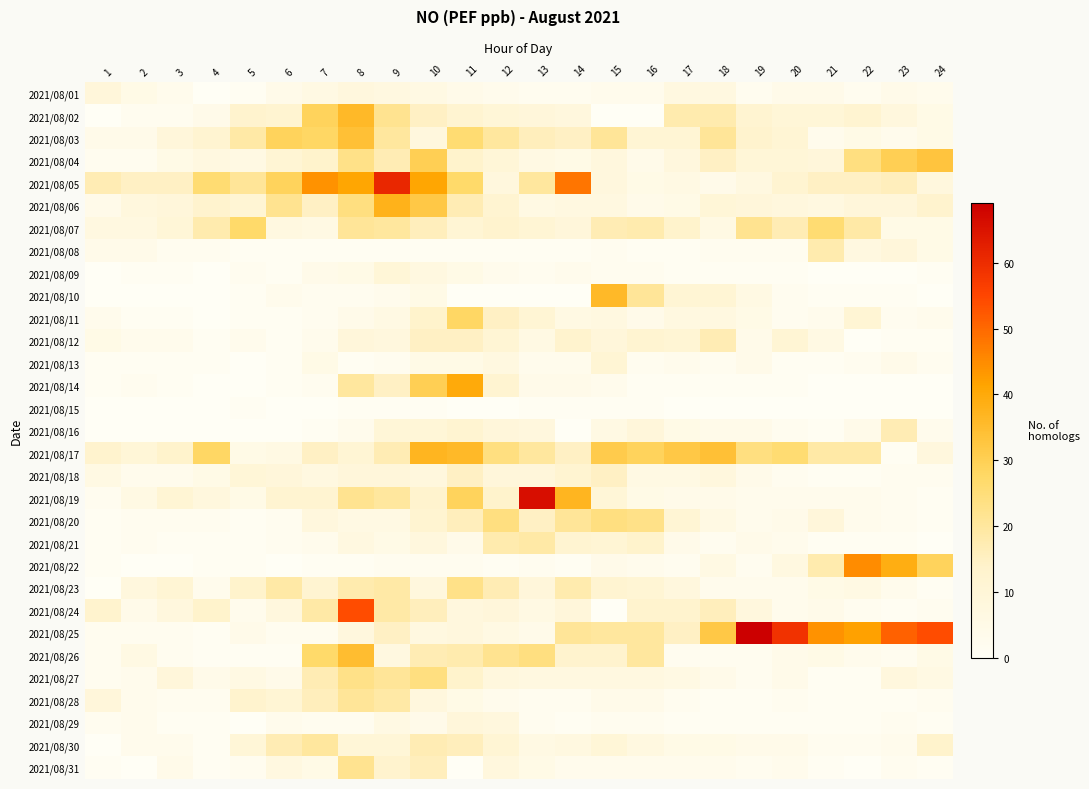

Reading right to left, list all the values displayed in this chart.

2021/08/01: 24=3	23=4	22=2	21=4	20=4	19=2	18=7	17=7	16=3	15=3	14=2	13=2	12=3	11=4	10=6	9=7	8=8	7=6	6=4	5=1	4=0	3=3	2=5	1=9
2021/08/02: 24=5	23=8	22=12	21=10	20=10	19=12	18=18	17=18	16=0	15=0	14=8	13=9	12=10	11=12	10=15	9=22	8=36	7=29	6=12	5=13	4=4	3=2	2=2	1=0
2021/08/03: 24=5	23=3	22=5	21=3	20=11	19=13	18=21	17=11	16=11	15=21	14=15	13=16	12=20	11=26	10=8	9=20	8=34	7=28	6=29	5=19	4=12	3=9	2=4	1=4
2021/08/04: 24=33	23=30	22=24	21=9	20=10	19=10	18=15	17=8	16=4	15=8	14=5	13=6	12=10	11=14	10=30	9=17	8=23	7=14	6=11	5=6	4=7	3=5	2=2	1=2
2021/08/05: 24=8	23=16	22=15	21=15	20=12	19=7	18=4	17=6	16=5	15=8	14=48	13=20	12=8	11=27	10=41	9=61	8=41	7=44	6=29	5=21	4=26	3=15	2=15	1=17
2021/08/06: 24=13	23=9	22=9	21=7	20=8	19=9	18=10	17=5	16=4	15=7	14=7	13=6	12=12	11=17	10=32	9=38	8=24	7=15	6=22	5=11	4=13	3=9	2=8	1=4
2021/08/07: 24=5	23=5	22=19	21=26	20=17	19=22	18=6	17=14	16=18	15=17	14=9	13=11	12=13	11=11	10=16	9=20	8=21	7=6	6=7	5=27	4=18	3=10	2=7	1=7
2021/08/08: 24=5	23=9	22=7	21=18	20=2	19=2	18=2	17=1	16=1	15=2	14=1	13=1	12=1	11=1	10=1	9=1	8=1	7=1	6=1	5=1	4=2	3=2	2=4	1=4
2021/08/09: 24=1	23=0	22=0	21=0	20=1	19=1	18=1	17=1	16=2	15=2	14=3	13=2	12=3	11=5	10=7	9=10	8=5	7=4	6=1	5=2	4=0	3=1	2=1	1=0
2021/08/10: 24=0	23=1	22=1	21=1	20=2	19=6	18=11	17=11	16=21	15=36	14=0	13=0	12=0	11=0	10=5	9=3	8=2	7=2	6=3	5=1	4=0	3=0	2=0	1=0
2021/08/11: 24=3	23=2	22=11	21=3	20=2	19=5	18=7	17=7	16=4	15=7	14=6	13=11	12=15	11=28	10=14	9=6	8=4	7=2	6=1	5=1	4=0	3=1	2=1	1=3
2021/08/12: 24=1	23=1	22=0	21=6	20=11	19=4	18=17	17=11	16=12	15=9	14=13	13=6	12=11	11=15	10=15	9=8	8=9	7=3	6=1	5=3	4=1	3=3	2=3	1=5
2021/08/13: 24=2	23=4	22=2	21=1	20=1	19=4	18=2	17=3	16=2	15=11	14=3	13=3	12=7	11=5	10=5	9=2	8=1	7=5	6=1	5=0	4=1	3=1	2=1	1=1
2021/08/14: 24=0	23=0	22=0	21=0	20=1	19=1	18=1	17=1	16=1	15=3	14=4	13=4	12=12	11=40	10=30	9=15	8=20	7=2	6=1	5=0	4=0	3=1	2=2	1=1
2021/08/15: 24=0	23=0	22=0	21=0	20=0	19=0	18=0	17=0	16=1	15=1	14=1	13=1	12=0	11=0	10=1	9=1	8=1	7=0	6=0	5=1	4=0	3=0	2=0	1=0
2021/08/16: 24=3	23=17	22=4	21=1	20=2	19=4	18=4	17=5	16=9	15=6	14=0	13=8	12=9	11=12	10=10	9=10	8=3	7=1	6=0	5=0	4=0	3=0	2=0	1=0
2021/08/17: 24=8	23=1	22=19	21=19	20=26	19=24	18=34	17=32	16=29	15=31	14=15	13=20	12=24	11=36	10=37	9=17	8=11	7=15	6=6	5=5	4=28	3=14	2=10	1=13
2021/08/18: 24=2	23=2	22=1	21=1	20=2	19=4	18=8	17=6	16=6	15=15	14=12	13=9	12=9	11=15	10=8	9=9	8=9	7=7	6=9	5=10	4=5	3=3	2=3	1=6
2021/08/19: 24=1	23=2	22=3	21=3	20=3	19=3	18=4	17=4	16=5	15=10	14=37	13=66	12=14	11=29	10=13	9=20	8=22	7=12	6=12	5=5	4=8	3=11	2=6	1=2
2021/08/20: 24=1	23=2	22=3	21=9	20=4	19=3	18=6	17=11	16=23	15=24	14=21	13=15	12=24	11=16	10=12	9=6	8=6	7=8	6=2	5=1	4=2	3=2	2=2	1=1
2021/08/21: 24=0	23=1	22=1	21=1	20=3	19=4	18=2	17=4	16=14	15=11	14=12	13=19	12=18	11=4	10=8	9=5	8=7	7=3	6=2	5=1	4=1	3=1	2=2	1=1
2021/08/22: 24=29	23=39	22=45	21=18	20=7	19=2	18=6	17=2	16=3	15=4	14=1	13=2	12=1	11=2	10=2	9=2	8=1	7=1	6=0	5=1	4=1	3=0	2=0	1=1
2021/08/23: 24=1	23=3	22=6	21=5	20=3	19=3	18=3	17=8	16=11	15=12	14=18	13=9	12=17	11=23	10=8	9=19	8=18	7=12	6=19	5=14	4=3	3=11	2=8	1=0
2021/08/24: 24=2	23=1	22=2	21=4	20=3	19=8	18=16	17=13	16=13	15=0	14=9	13=6	12=9	11=8	10=16	9=19	8=54	7=19	6=8	5=3	4=14	3=8	2=4	1=13
2021/08/25: 24=54	23=51	22=42	21=44	20=59	19=69	18=32	17=15	16=20	15=20	14=21	13=4	12=6	11=8	10=7	9=15	8=8	7=2	6=2	5=4	4=1	3=2	2=2	1=2
2021/08/26: 24=5	23=2	22=3	21=5	20=4	19=2	18=2	17=2	16=20	15=13	14=13	13=24	12=22	11=18	10=17	9=7	8=35	7=27	6=1	5=1	4=1	3=2	2=6	1=2
2021/08/27: 24=6	23=8	22=1	21=1	20=4	19=2	18=4	17=6	16=7	15=7	14=7	13=7	12=8	11=14	10=24	9=21	8=23	7=17	6=4	5=6	4=4	3=9	2=3	1=2
2021/08/28: 24=2	23=1	22=1	21=1	20=2	19=1	18=1	17=2	16=4	15=4	14=2	13=2	12=3	11=5	10=8	9=19	8=21	7=16	6=11	5=13	4=2	3=2	2=3	1=9
2021/08/29: 24=1	23=2	22=1	21=1	20=1	19=1	18=1	17=1	16=2	15=2	14=1	13=2	12=8	11=9	10=4	9=6	8=2	7=2	6=3	5=0	4=1	3=1	2=3	1=2
2021/08/30: 24=14	23=3	22=2	21=2	20=4	19=4	18=5	17=5	16=7	15=10	14=7	13=6	12=11	11=16	10=17	9=10	8=10	7=20	6=17	5=10	4=1	3=3	2=3	1=0
2021/08/31: 24=1	23=2	22=0	21=1	20=3	19=2	18=3	17=3	16=3	15=3	14=3	13=5	12=8	11=0	10=16	9=13	8=22	7=5	6=7	5=2	4=1	3=4	2=0	1=1